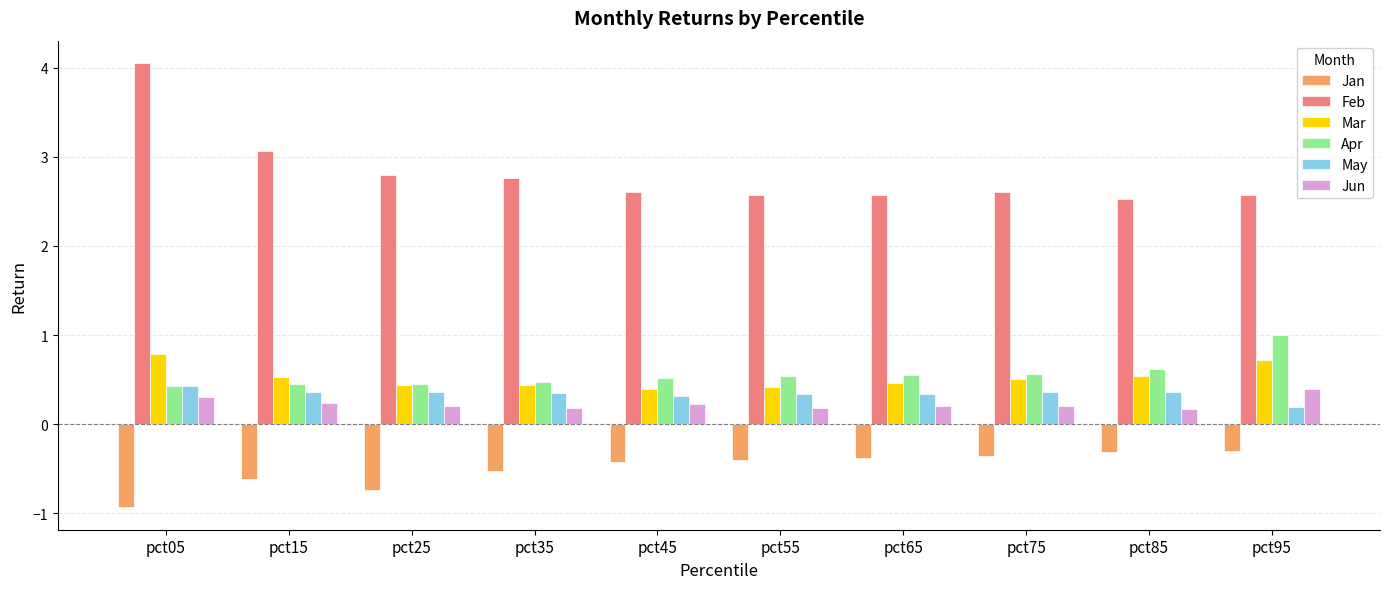

What is the total value across all series at pct85?

3.9